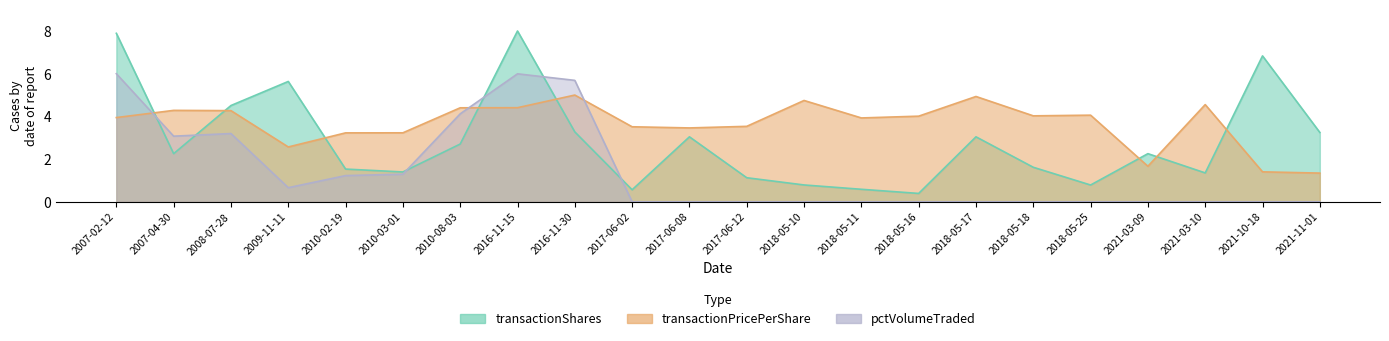

At 2017-06-12, list the series in order from largest to smallest.

transactionPricePerShare, transactionShares, pctVolumeTraded